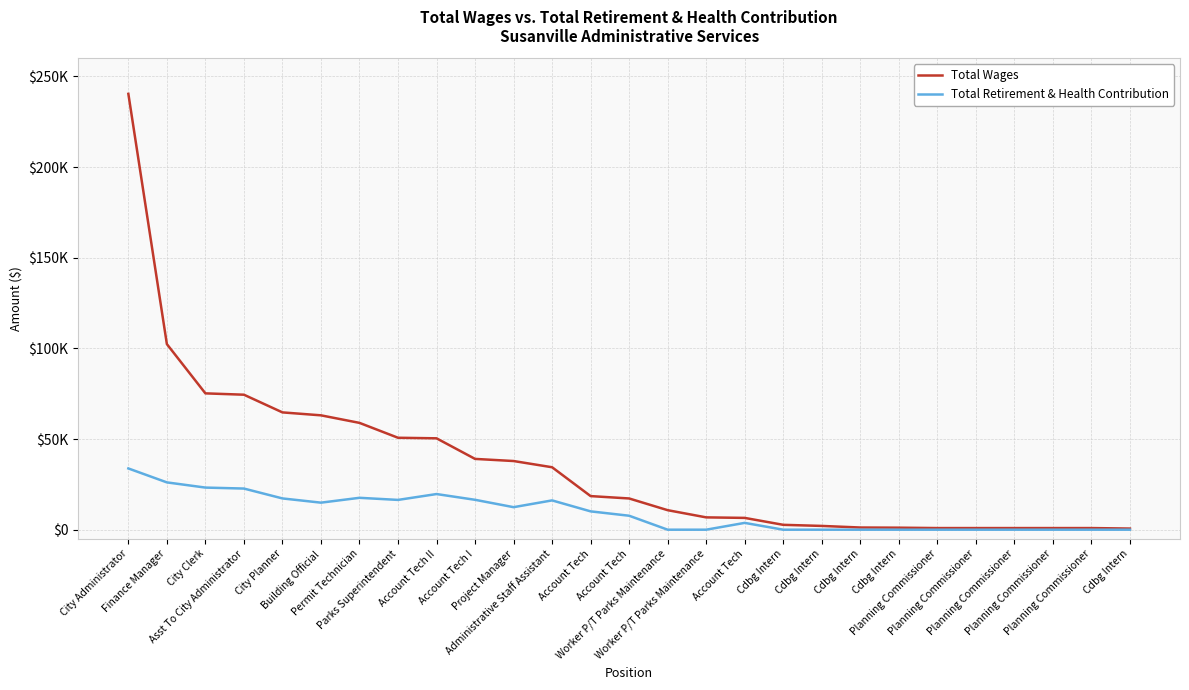

What are all the series names shown in the legend?

Total Wages, Total Retirement & Health Contribution